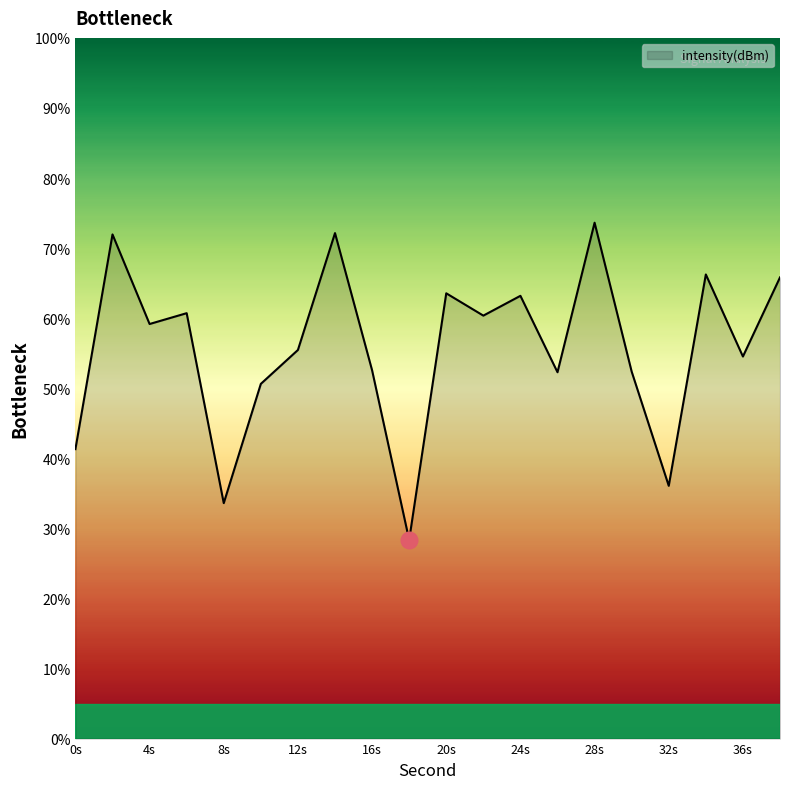

What is the difference between the maximum and minimum values?

45.3